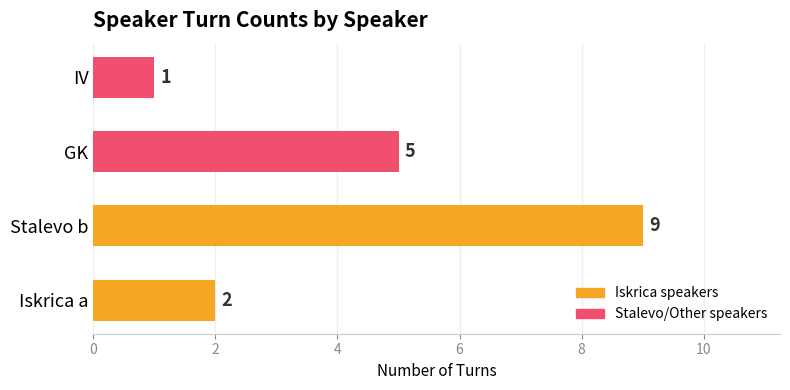

List the labels in order of value, largest first.

Stalevo b, GK, Iskrica a, IV